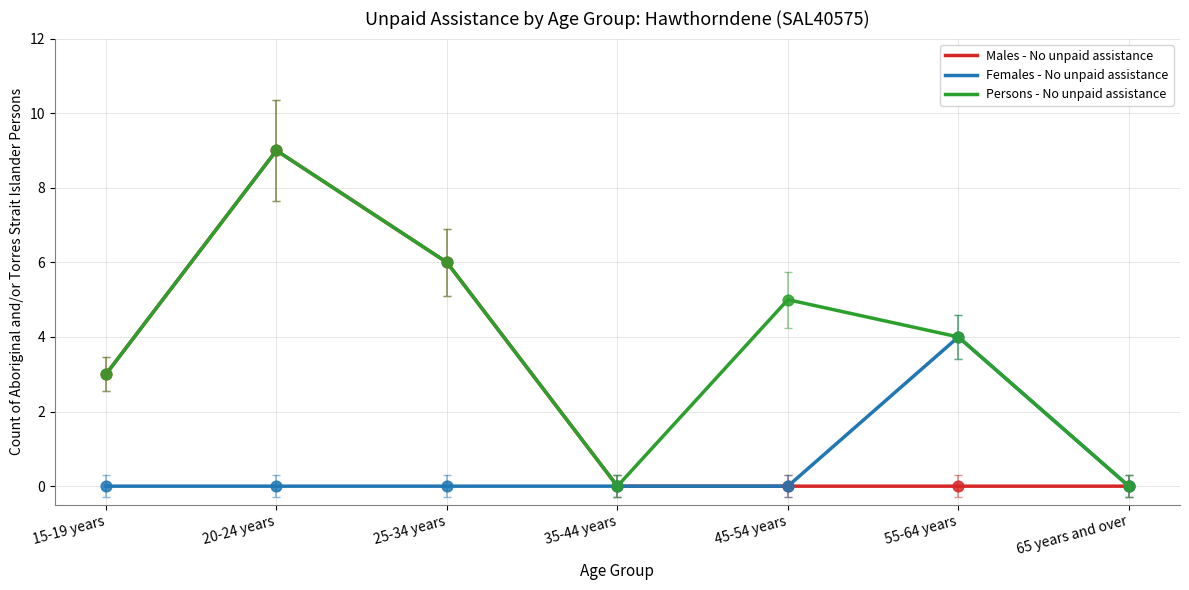

Is the value of Females - No unpaid assistance at 45-54 years greater than the value of Males - No unpaid assistance at 20-24 years?

No